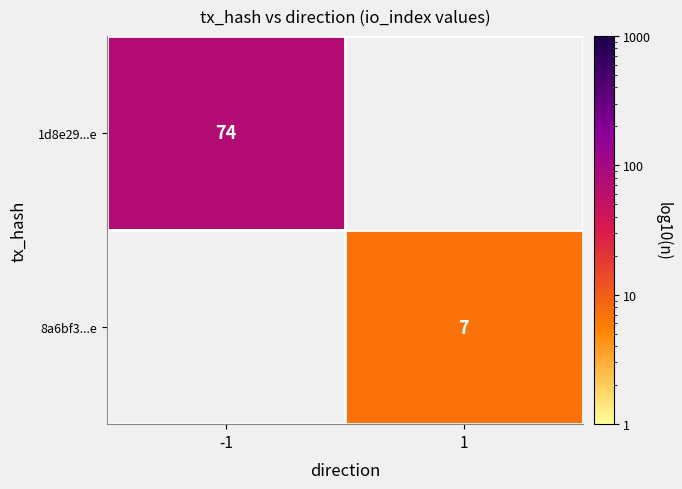

The 8a6bf3...e series shows 4.3 at 1. True or false?

False